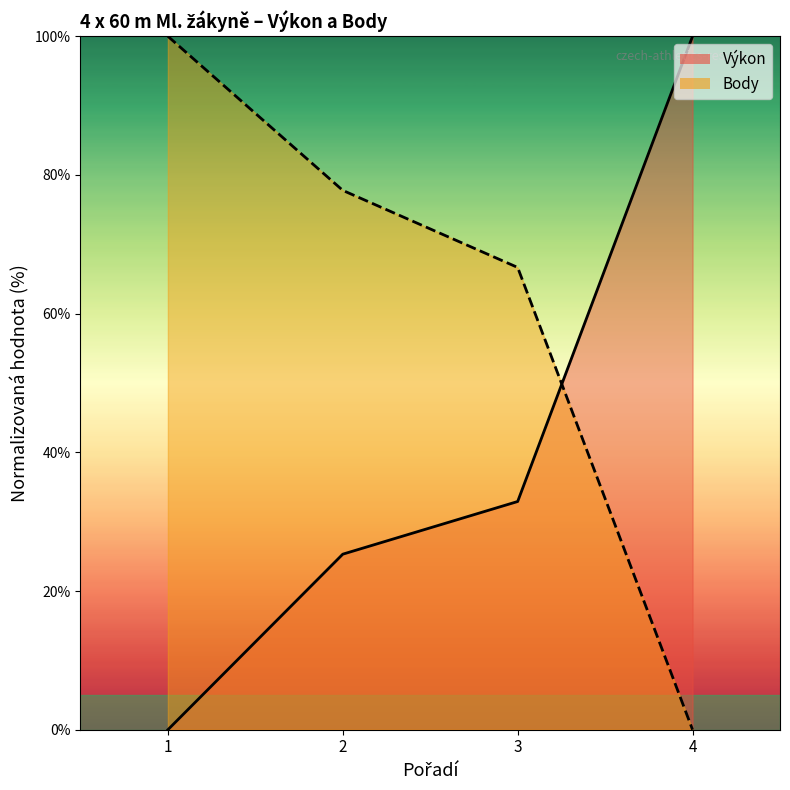

At which label does Výkon first exceed 32?

3